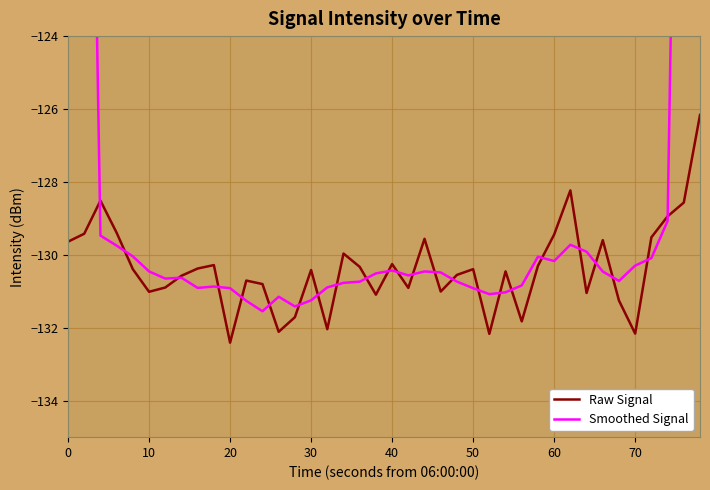

What is the maximum value for Raw Signal?

-126.2